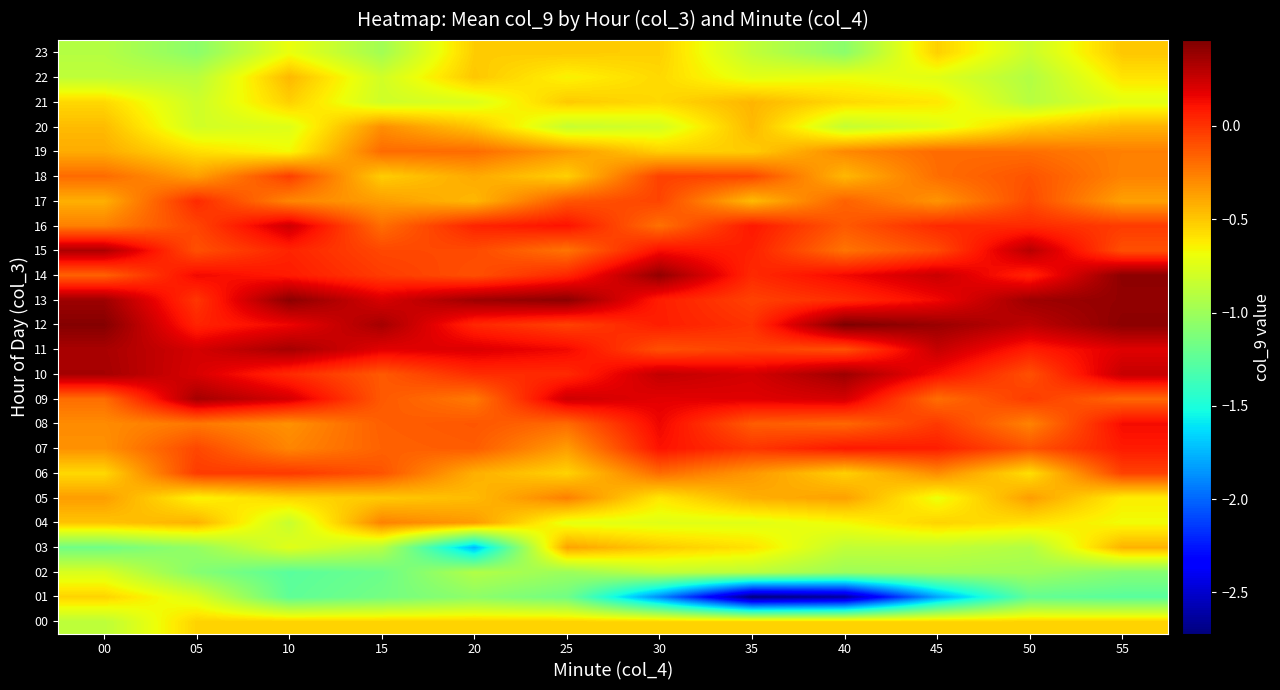

What is the total value across all series at 50?

-8.2